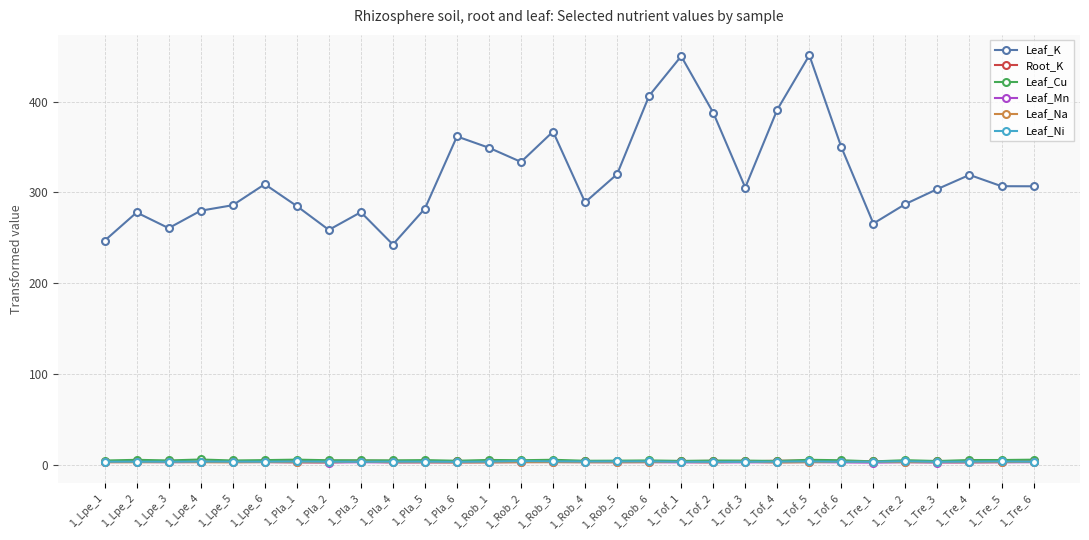

What are all the series names shown in the legend?

Leaf_K, Root_K, Leaf_Cu, Leaf_Mn, Leaf_Na, Leaf_Ni